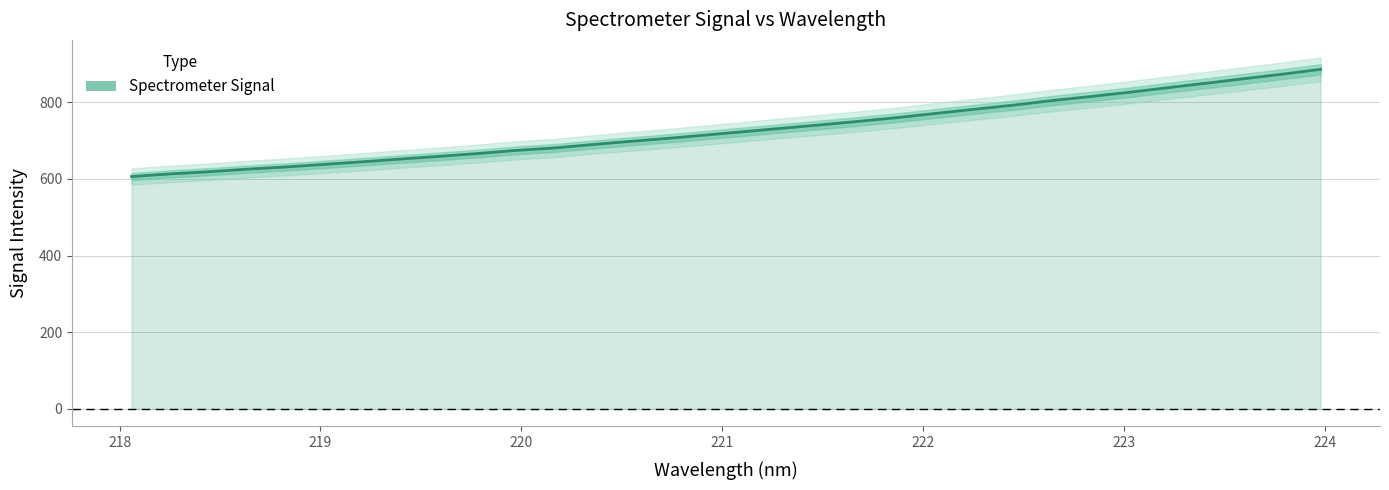

How many values are below 723?

16